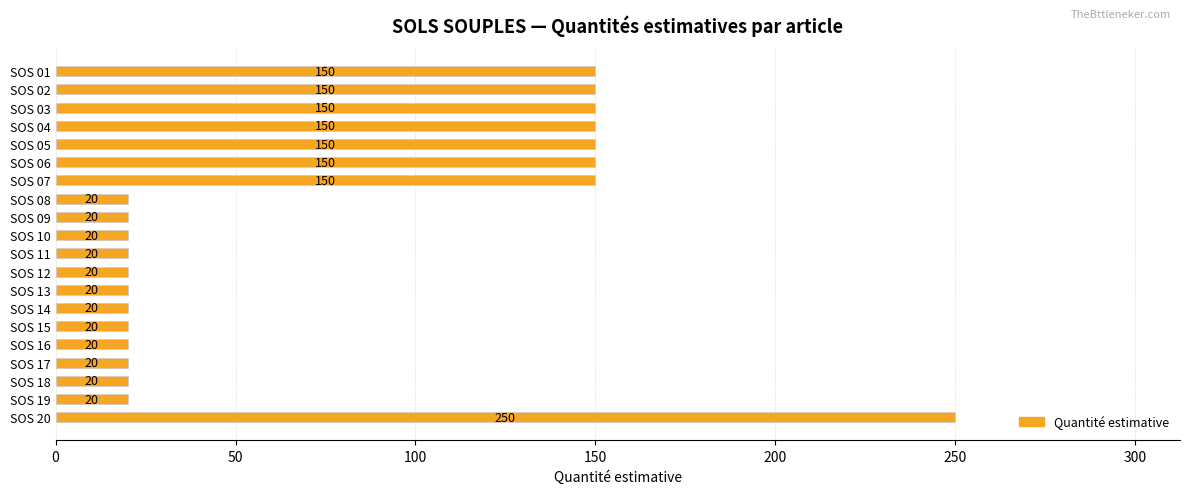

What is the value of the 12th bar from the top?

20